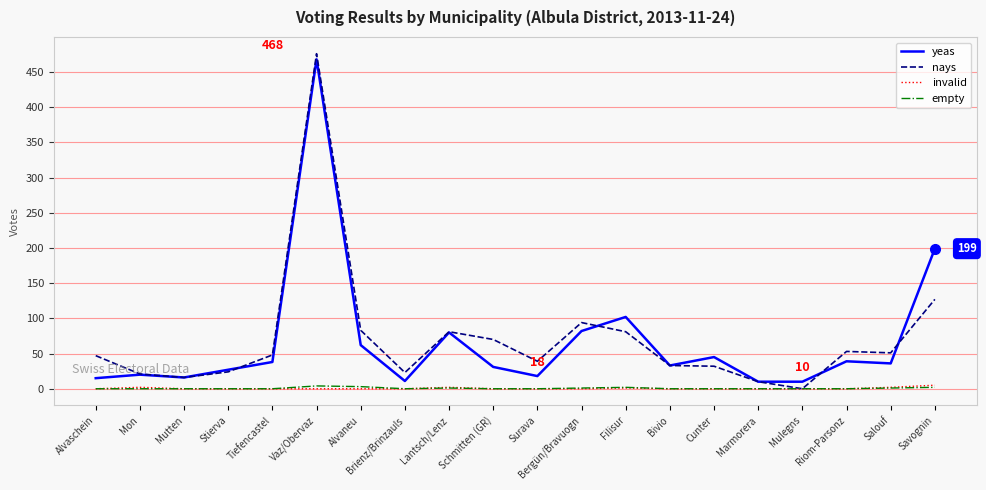

Which series has the largest range (max minus min)?

nays